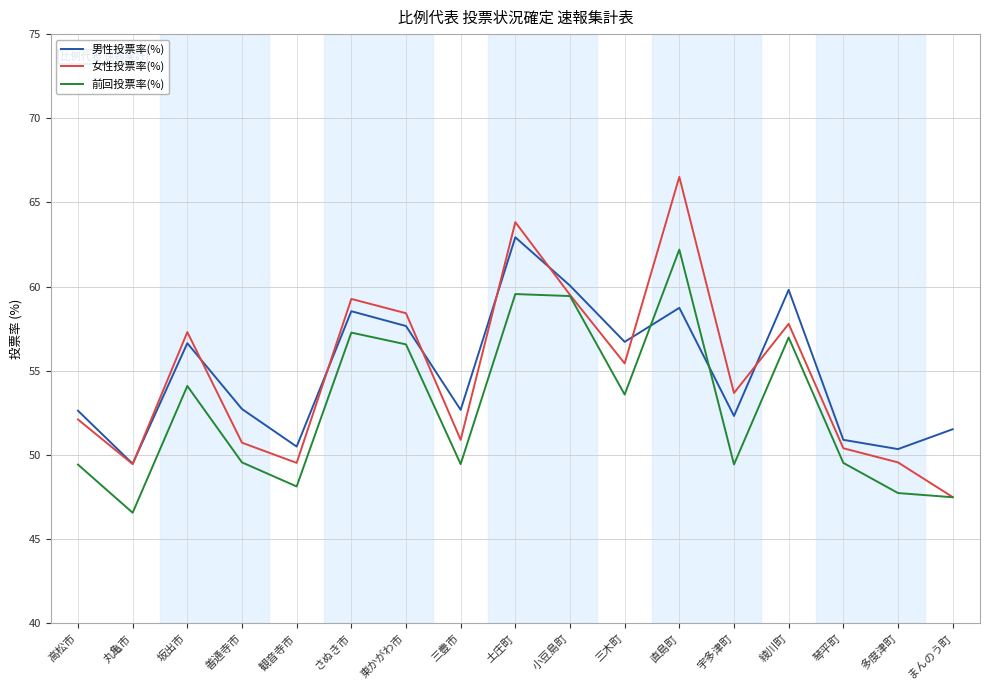

How many interior local valleys does the 男性投票率(%) series have?

6